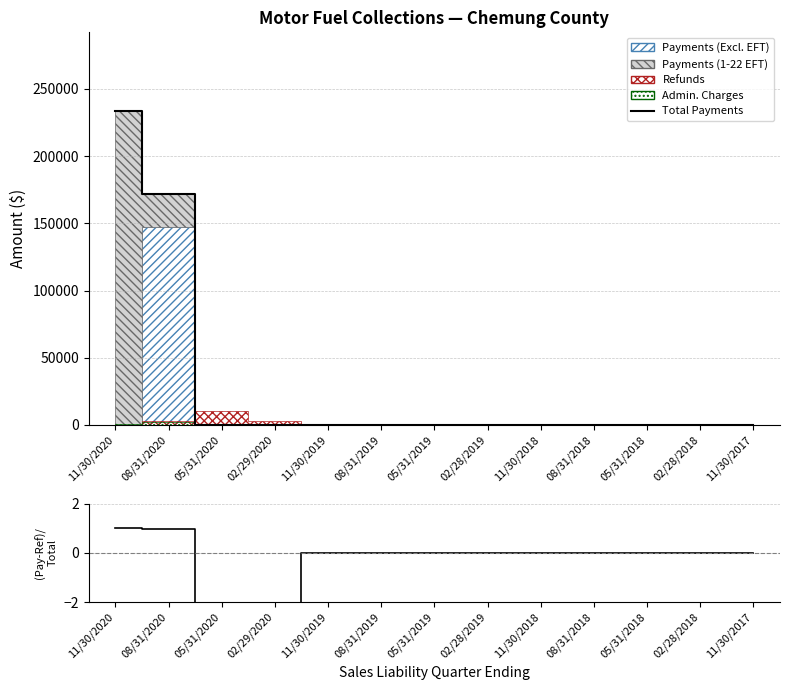

Which series has the largest total across all categories?

Total Payments